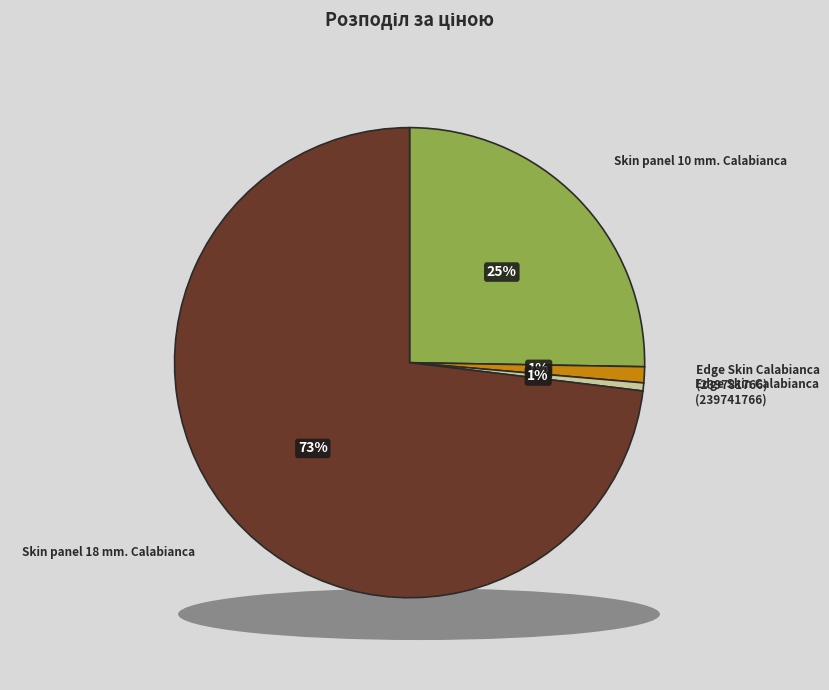

Which slice is the largest?

Skin panel 18 mm. Calabianca